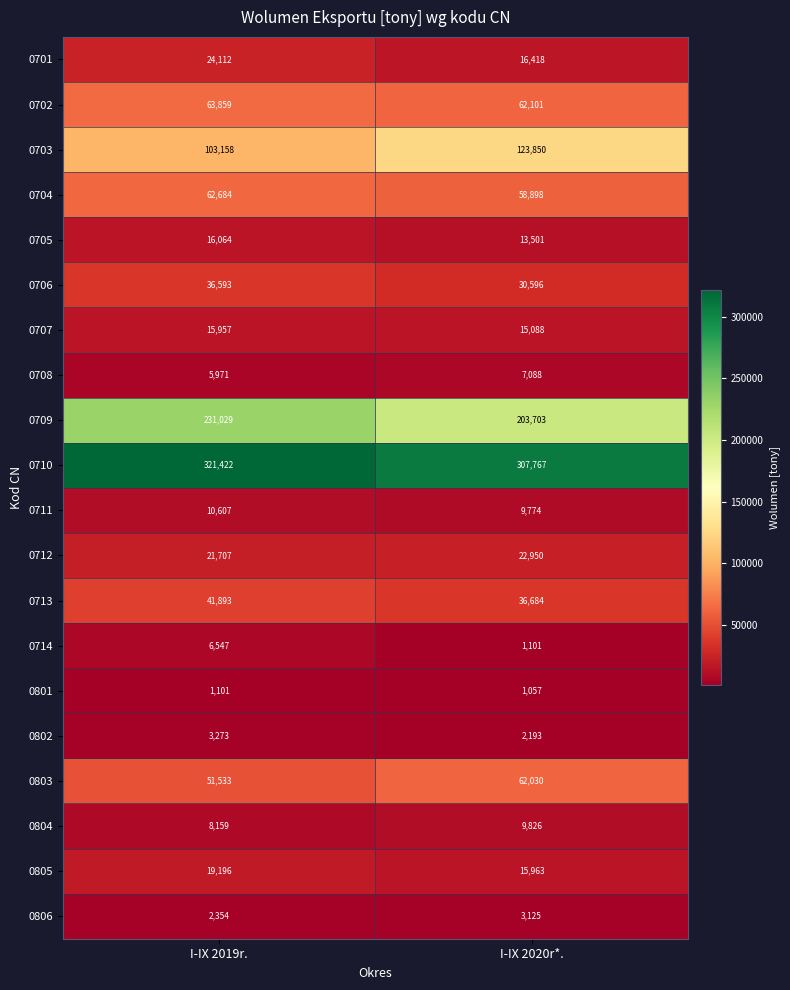

What is the difference between the 0707 values at I-IX 2020r*. and I-IX 2019r.?

869